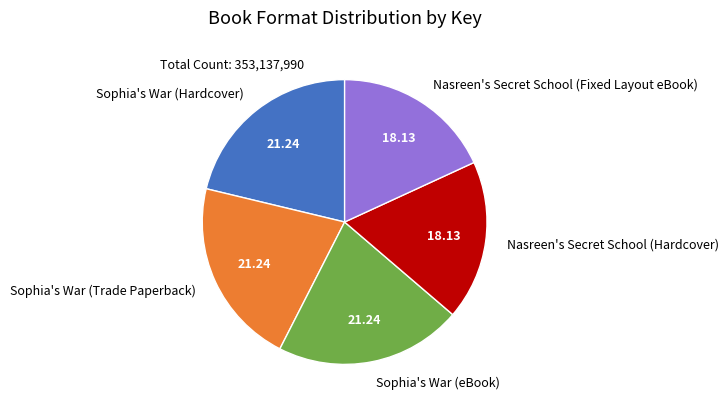

Is the sum of Sophia's War (Hardcover) and Sophia's War (eBook) greater than half?

No